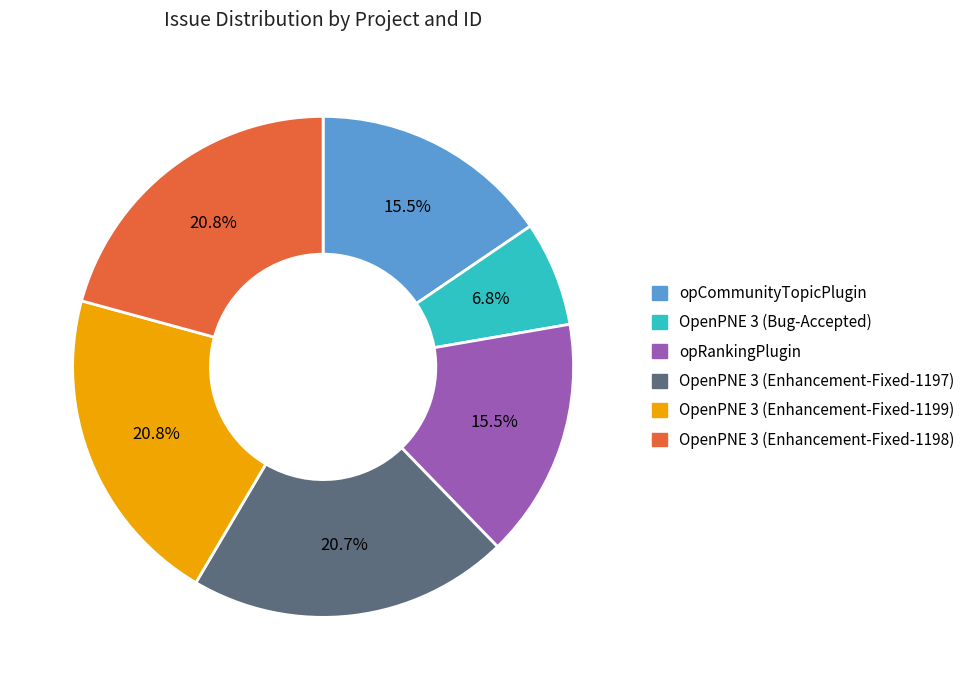

Does opRankingPlugin account for over 50% of the chart?

No